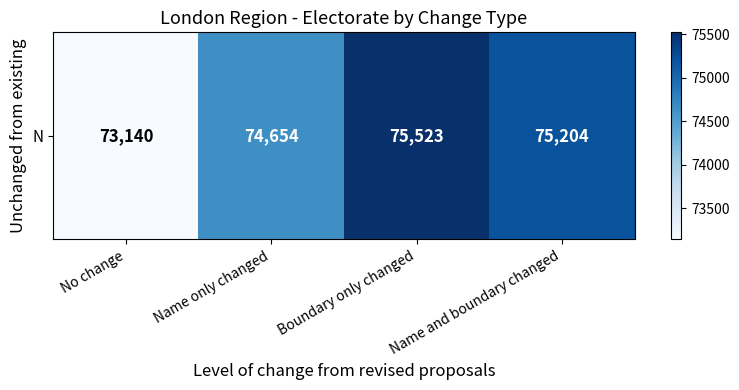

What is the sum of the values at Boundary only changed and Name and boundary changed?

150727